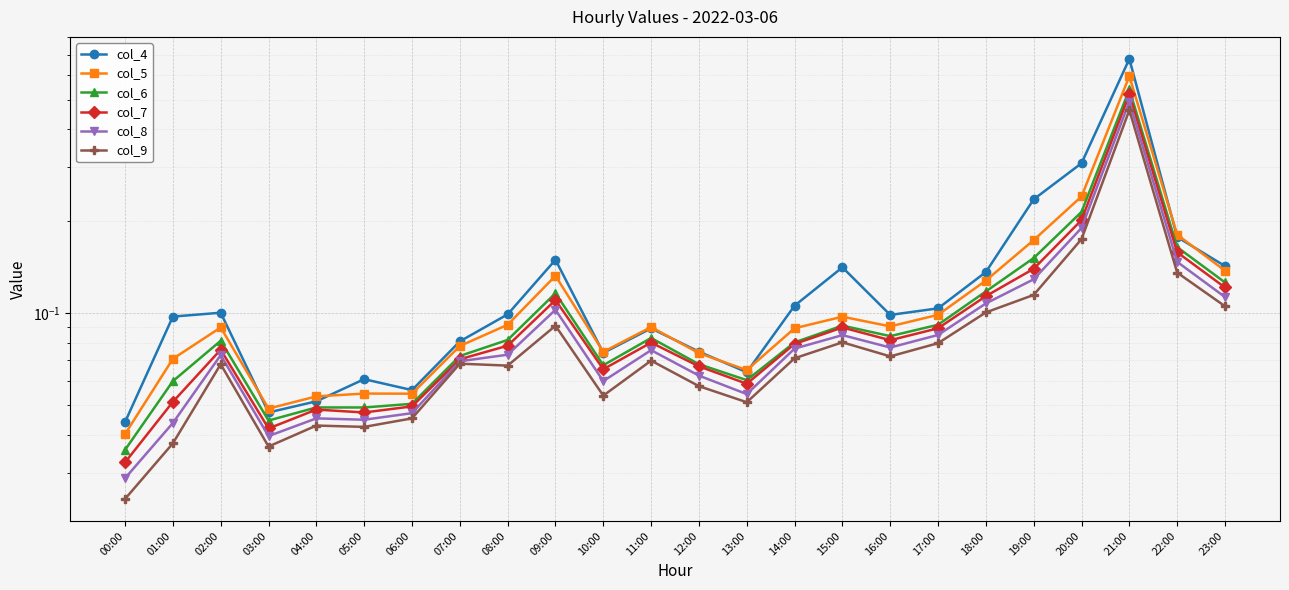

What is the sum of the col_5 values at 22:00 and 16:00?

0.3